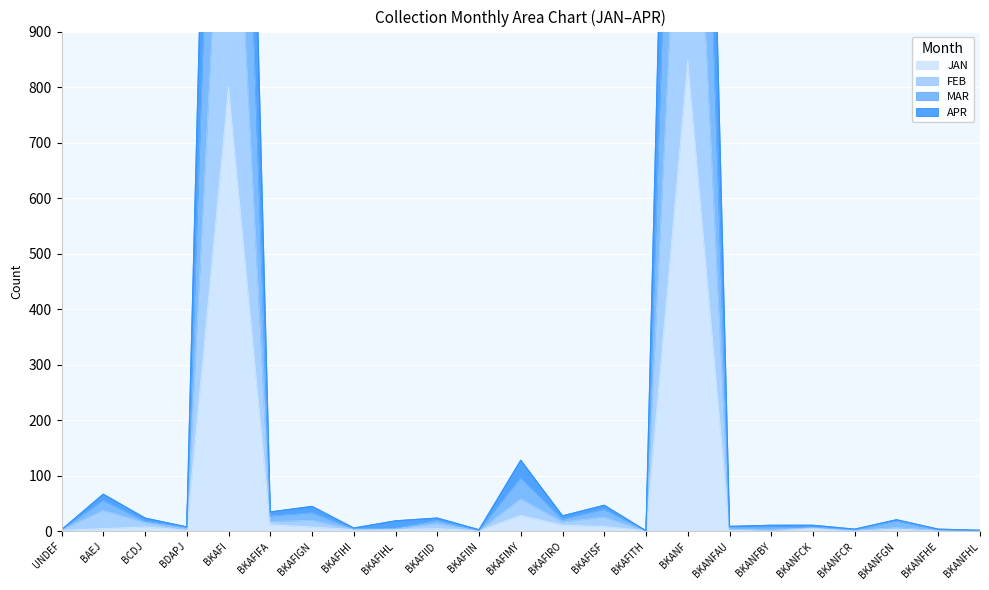

At BKAFIFA, list the series in order from largest to smallest.

MAR, APR, FEB, JAN